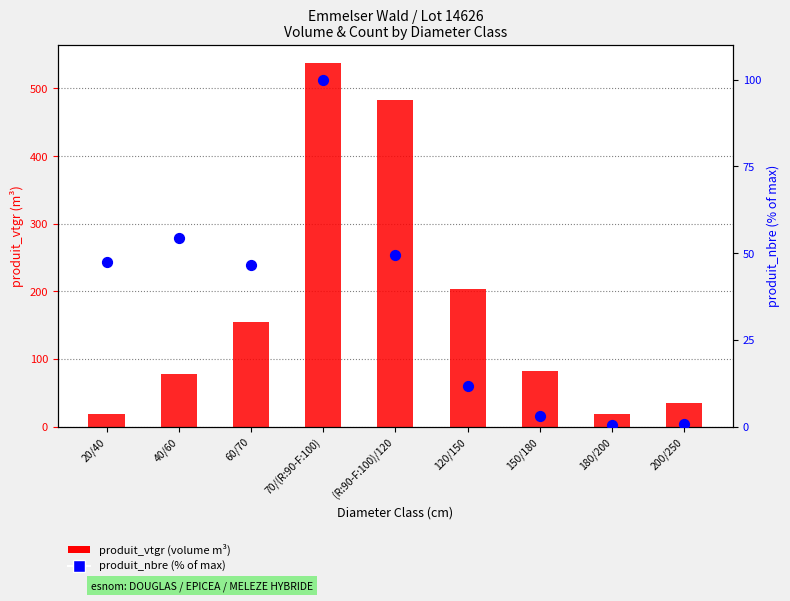

Which series has the largest total across all categories?

produit_vtgr (volume)